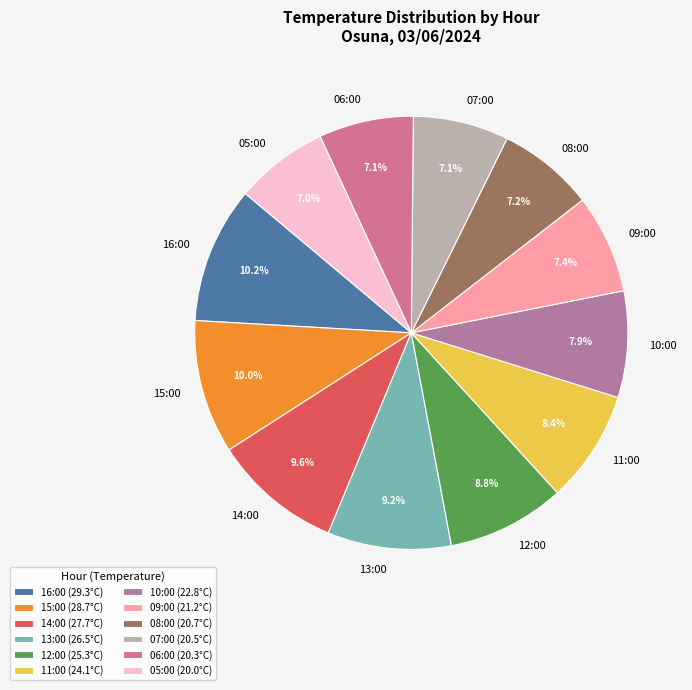

The 15:00 slice represents 4% of the pie. True or false?

False